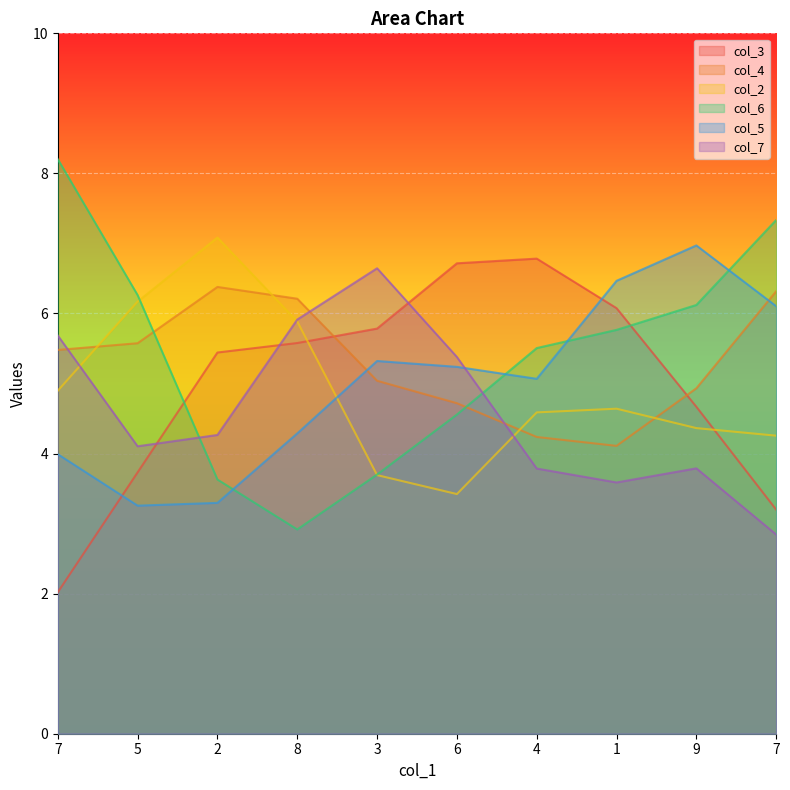

Where does the col_3 series first go above 5?

2